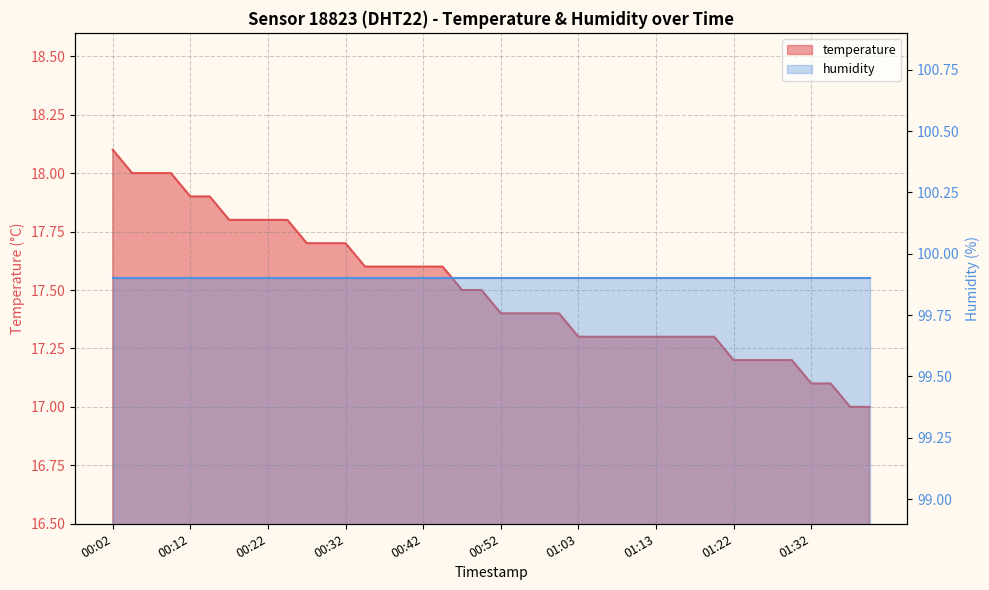

Reading right to left, what are all the values shown in this chart?

17.0	17.0	17.1	17.1	17.2	17.2	17.2	17.2	17.3	17.3	17.3	17.3	17.3	17.3	17.3	17.3	17.4	17.4	17.4	17.4	17.5	17.5	17.6	17.6	17.6	17.6	17.6	17.7	17.7	17.7	17.8	17.8	17.8	17.8	17.9	17.9	18.0	18.0	18.0	18.1